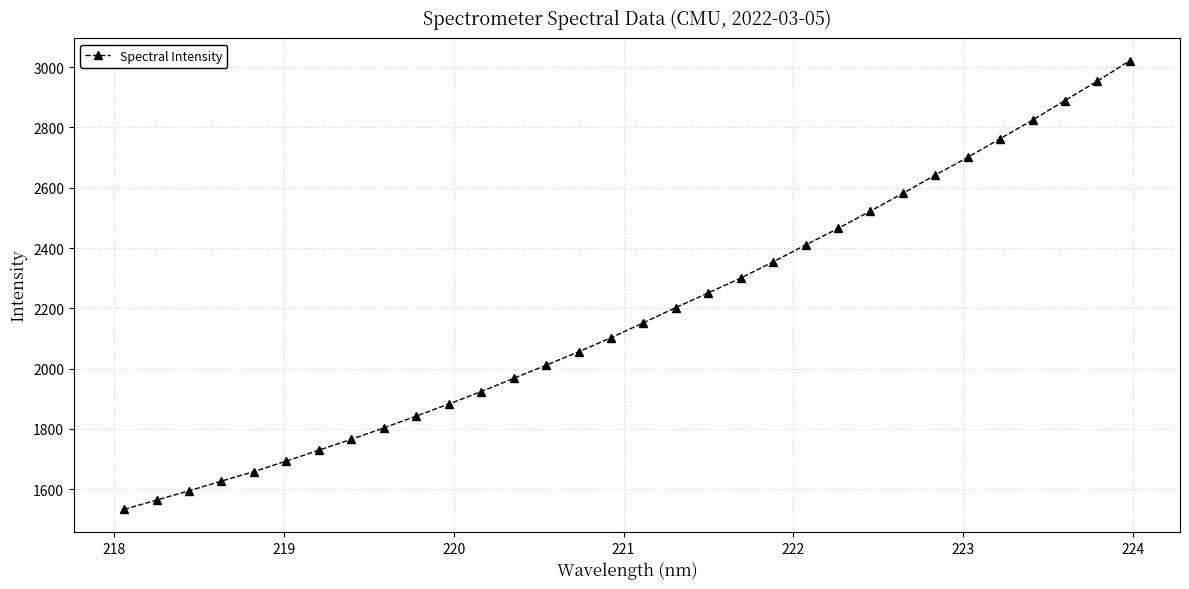

What is the value of the 26th point from the left?

2642.1